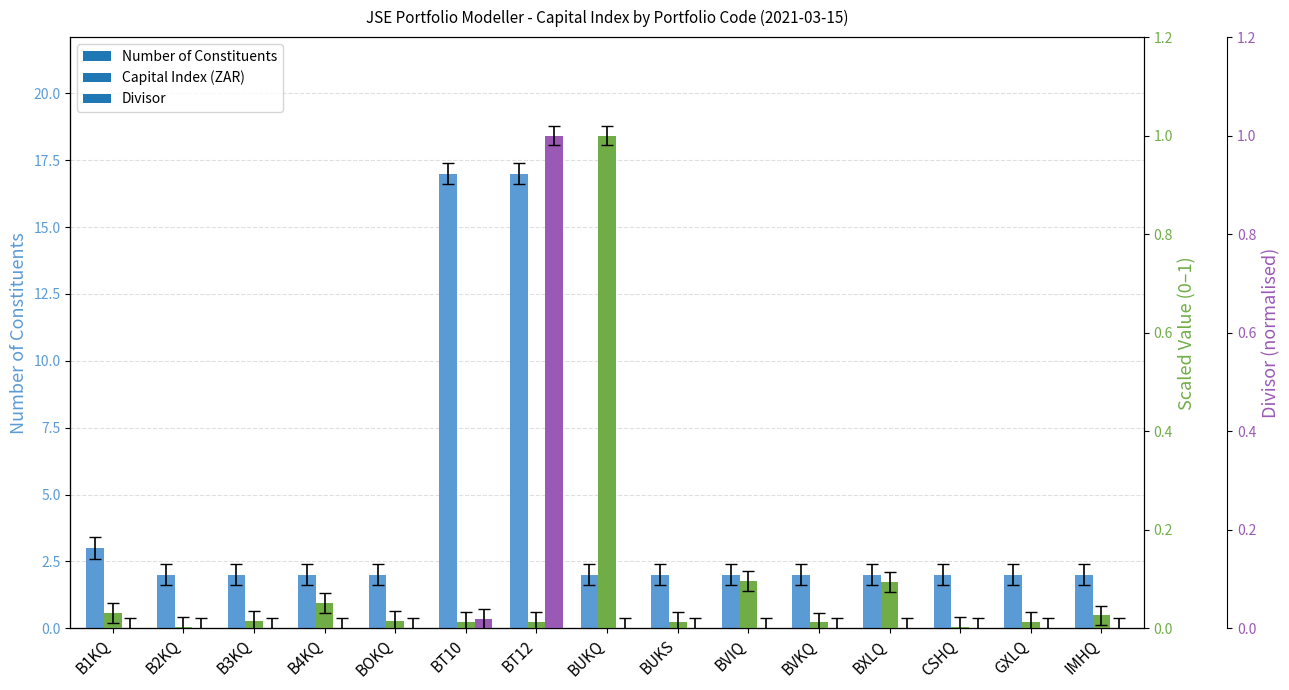

Reading left to right, list all the values displayed in this chart.

Number of Constituents: B1KQ=3.0	B2KQ=2.0	B3KQ=2.0	B4KQ=2.0	BOKQ=2.0	BT10=17.0	BT12=17.0	BUKQ=2.0	BUKS=2.0	BVIQ=2.0	BVKQ=2.0	BXLQ=2.0	CSHQ=2.0	GXLQ=2.0	IMHQ=2.0
Capital Index (ZAR): B1KQ=0.0	B2KQ=0.0	B3KQ=0.0	B4KQ=0.1	BOKQ=0.0	BT10=0.0	BT12=0.0	BUKQ=1.0	BUKS=0.0	BVIQ=0.1	BVKQ=0.0	BXLQ=0.1	CSHQ=0.0	GXLQ=0.0	IMHQ=0.0
Divisor: B1KQ=0.0	B2KQ=0.0	B3KQ=0.0	B4KQ=0.0	BOKQ=0.0	BT10=0.0	BT12=1.0	BUKQ=0.0	BUKS=0.0	BVIQ=0.0	BVKQ=0.0	BXLQ=0.0	CSHQ=0.0	GXLQ=0.0	IMHQ=0.0